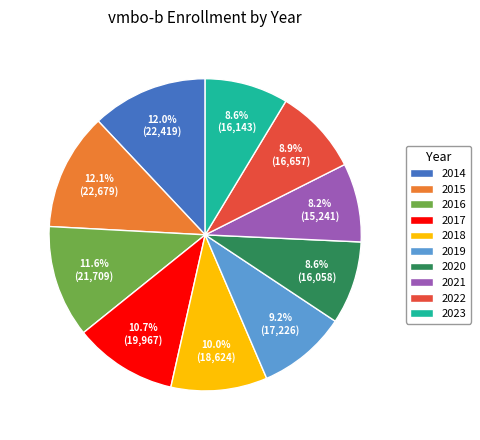

What is the total percentage of 2019 and 2017?

19.9%